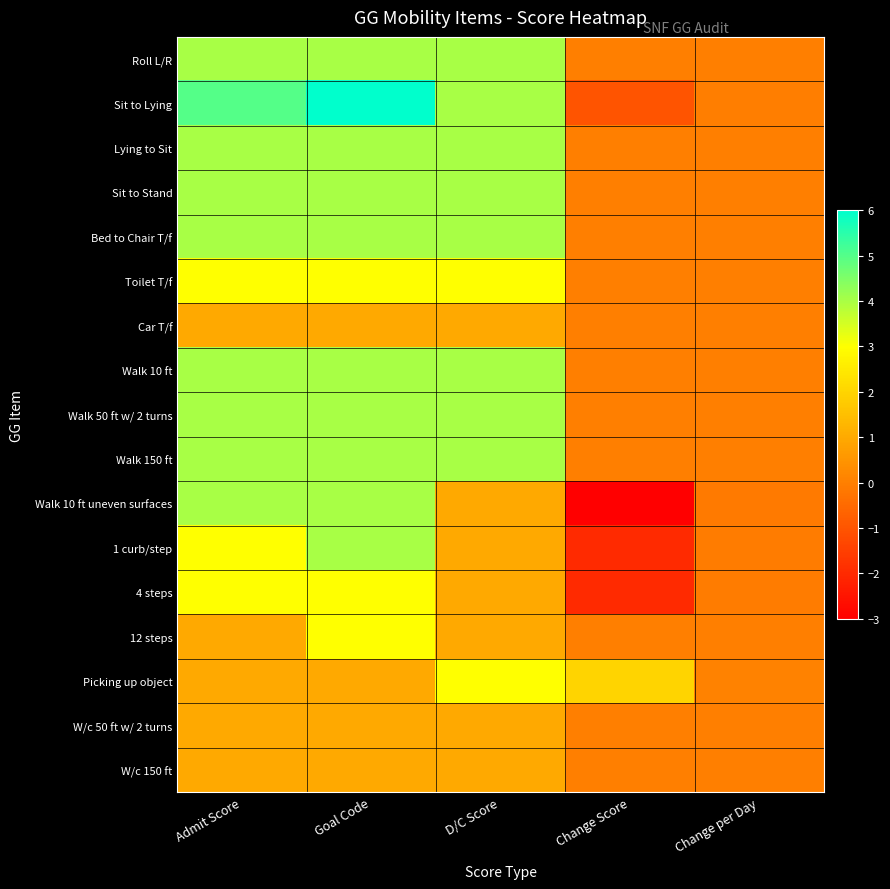

Reading left to right, what are all the values shown in this chart?

Roll L/R: Admit Score=4.0	Goal Code=4.0	D/C Score=4.0	Change Score=0.0	Change per Day=0.0
Sit to Lying: Admit Score=5.0	Goal Code=6.0	D/C Score=4.0	Change Score=-1.0	Change per Day=-0.0
Lying to Sit: Admit Score=4.0	Goal Code=4.0	D/C Score=4.0	Change Score=0.0	Change per Day=0.0
Sit to Stand: Admit Score=4.0	Goal Code=4.0	D/C Score=4.0	Change Score=0.0	Change per Day=0.0
Bed to Chair T/f: Admit Score=4.0	Goal Code=4.0	D/C Score=4.0	Change Score=0.0	Change per Day=0.0
Toilet T/f: Admit Score=3.0	Goal Code=3.0	D/C Score=3.0	Change Score=0.0	Change per Day=0.0
Car T/f: Admit Score=1.0	Goal Code=1.0	D/C Score=1.0	Change Score=0.0	Change per Day=0.0
Walk 10 ft: Admit Score=4.0	Goal Code=4.0	D/C Score=4.0	Change Score=0.0	Change per Day=0.0
Walk 50 ft w/ 2 turns: Admit Score=4.0	Goal Code=4.0	D/C Score=4.0	Change Score=0.0	Change per Day=0.0
Walk 150 ft: Admit Score=4.0	Goal Code=4.0	D/C Score=4.0	Change Score=0.0	Change per Day=0.0
Walk 10 ft uneven surfaces: Admit Score=4.0	Goal Code=4.0	D/C Score=1.0	Change Score=-3.0	Change per Day=-0.1
1 curb/step: Admit Score=3.0	Goal Code=4.0	D/C Score=1.0	Change Score=-2.0	Change per Day=-0.1
4 steps: Admit Score=3.0	Goal Code=3.0	D/C Score=1.0	Change Score=-2.0	Change per Day=-0.1
12 steps: Admit Score=1.0	Goal Code=3.0	D/C Score=1.0	Change Score=0.0	Change per Day=0.0
Picking up object: Admit Score=1.0	Goal Code=1.0	D/C Score=3.0	Change Score=2.0	Change per Day=0.1
W/c 50 ft w/ 2 turns: Admit Score=1.0	Goal Code=1.0	D/C Score=1.0	Change Score=0.0	Change per Day=0.0
W/c 150 ft: Admit Score=1.0	Goal Code=1.0	D/C Score=1.0	Change Score=0.0	Change per Day=0.0